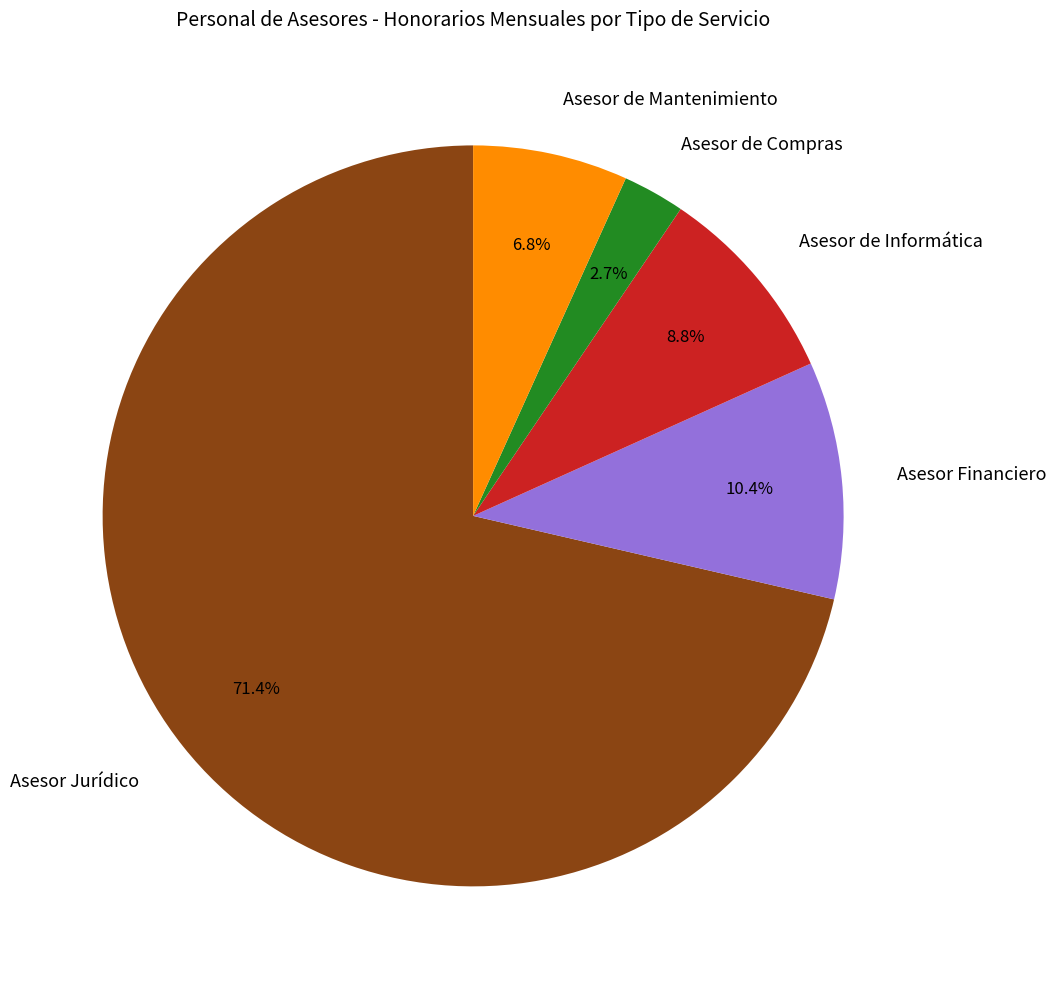

True or false: Asesor Jurídico accounts for 71% of the total.

True